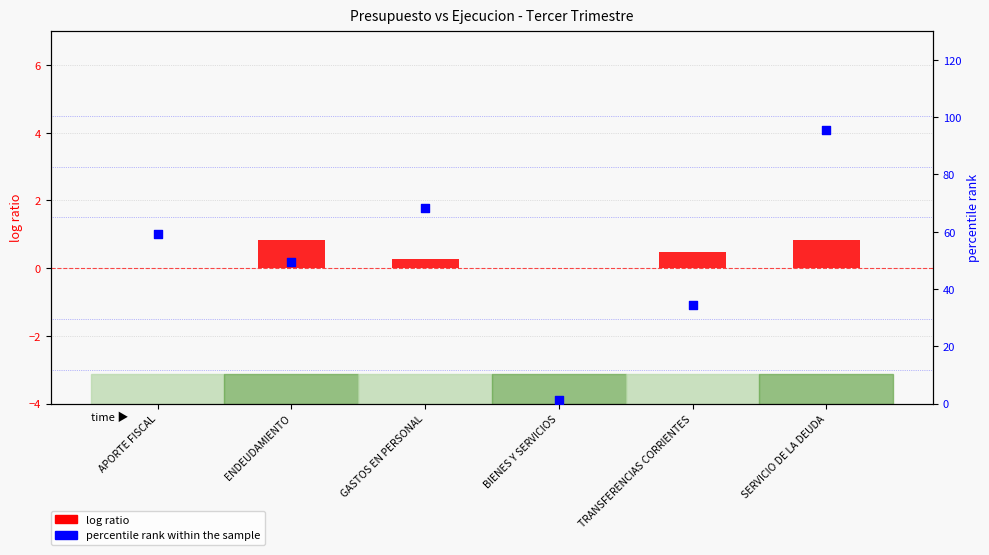

What are all the series names shown in the legend?

log ratio, percentile rank within the sample